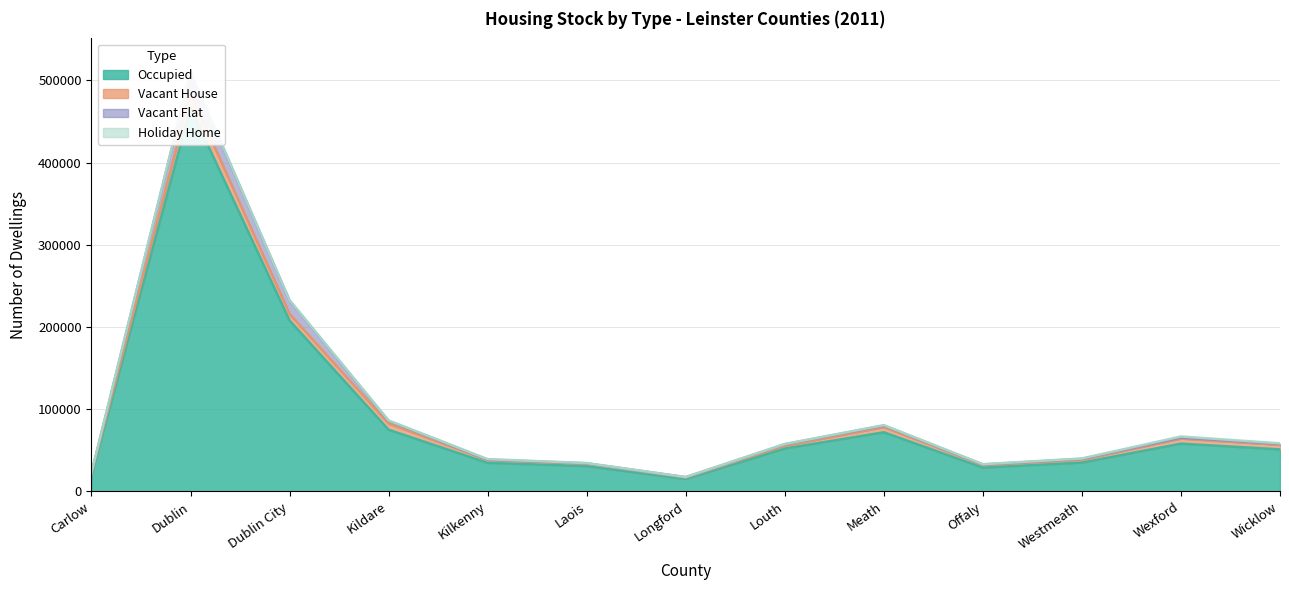

What is the sum of all Occupied values?

1145949